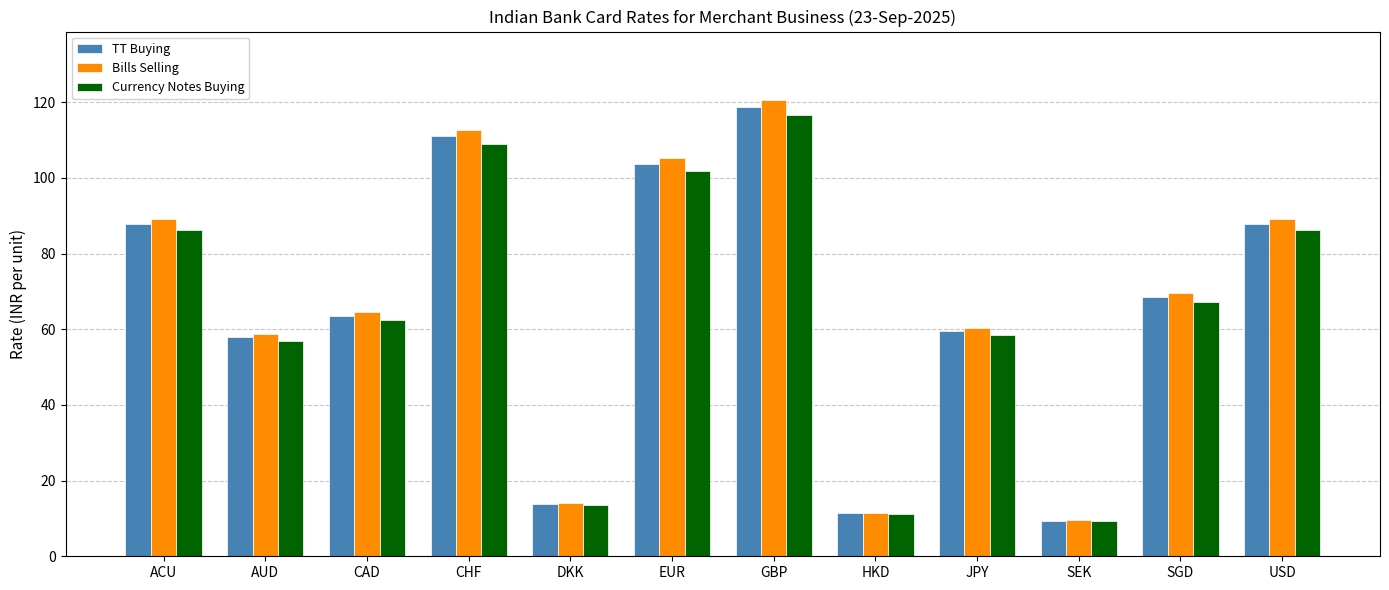

How many bars are there in each group?

3